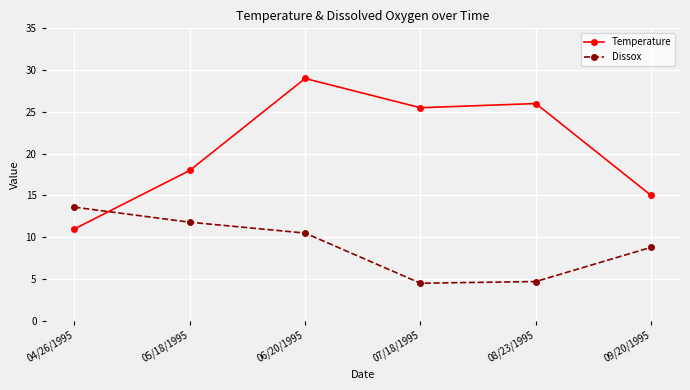

Is the value of Temperature at 05/18/1995 greater than the value of Dissox at 05/18/1995?

Yes